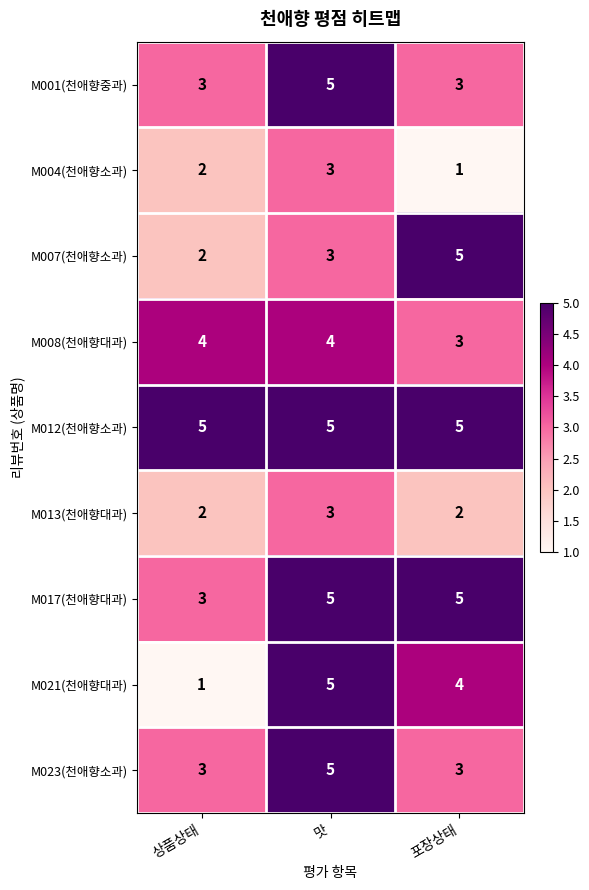

Where does the M021(천애향대과) series first go above 4?

맛